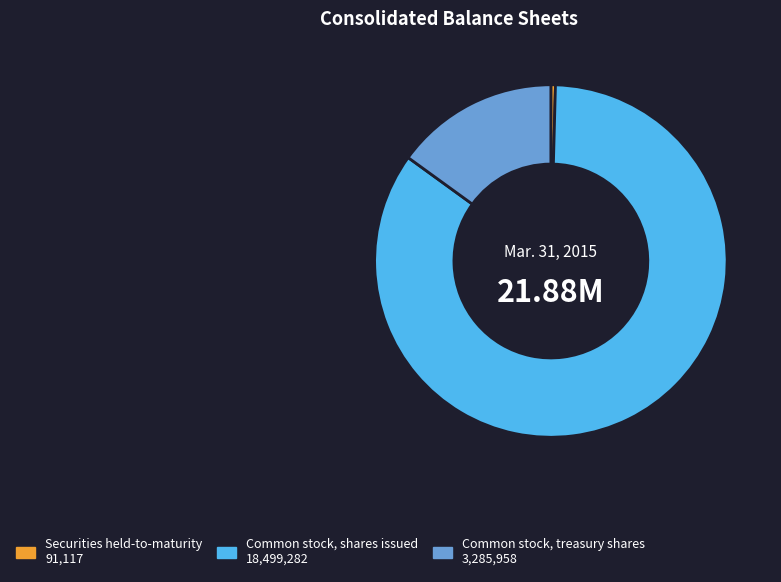

True or false: Common stock, treasury shares accounts for 25% of the total.

False